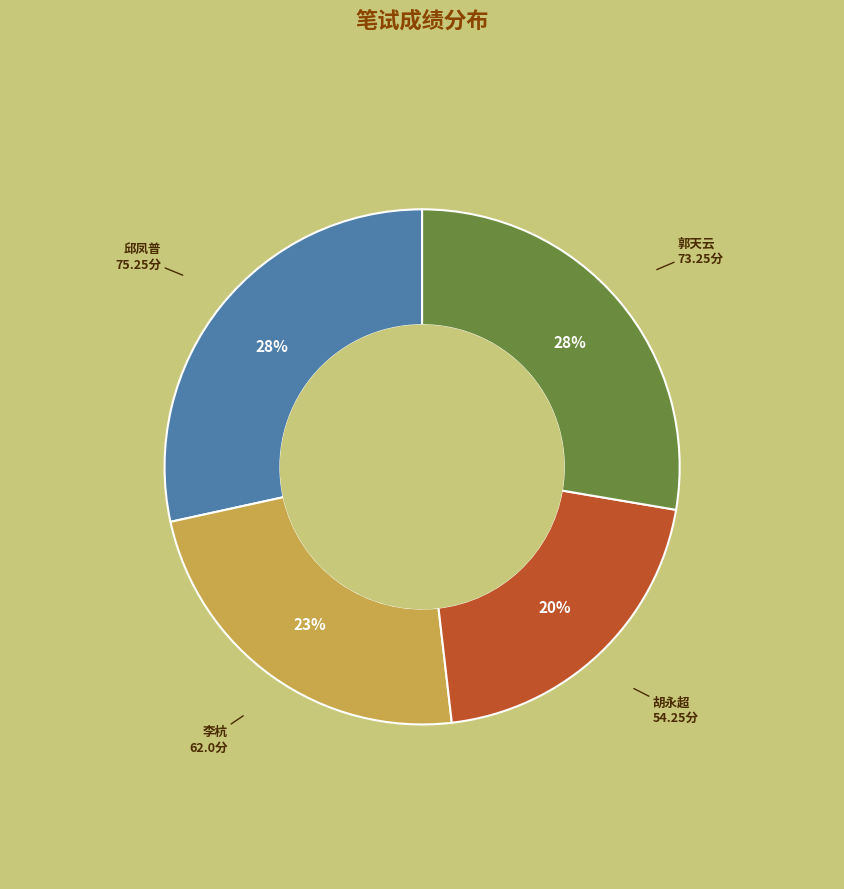

The 郭天云 slice represents 28% of the pie. True or false?

True